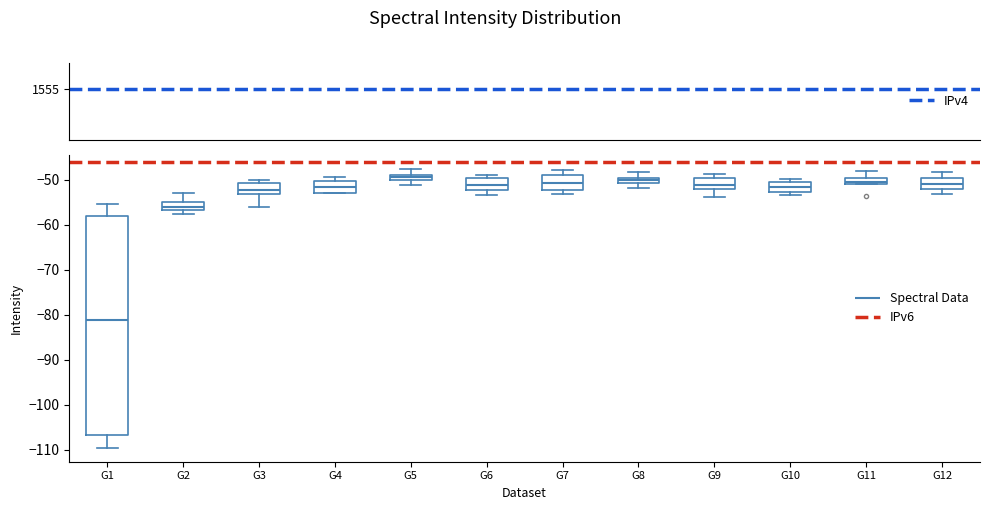

Where is the upper edge of the box for G8 on the y-axis? The values are not printed on the chart, so give them approximately, as read against the axis.

-50